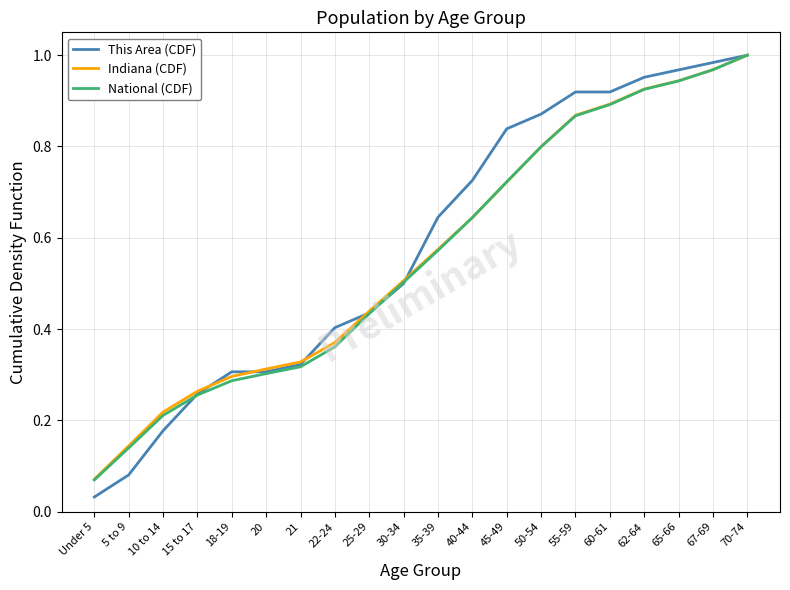

Where is National (CDF) nearest to the value 0?

Under 5